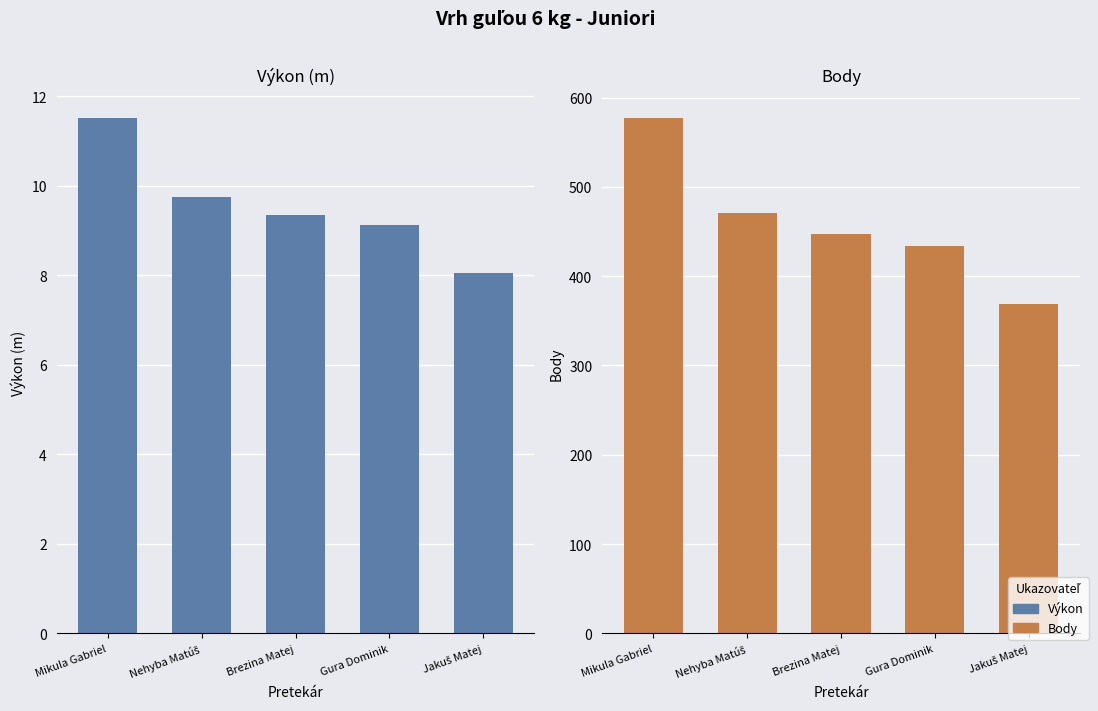

What are all the series names shown in the legend?

Výkon, Body